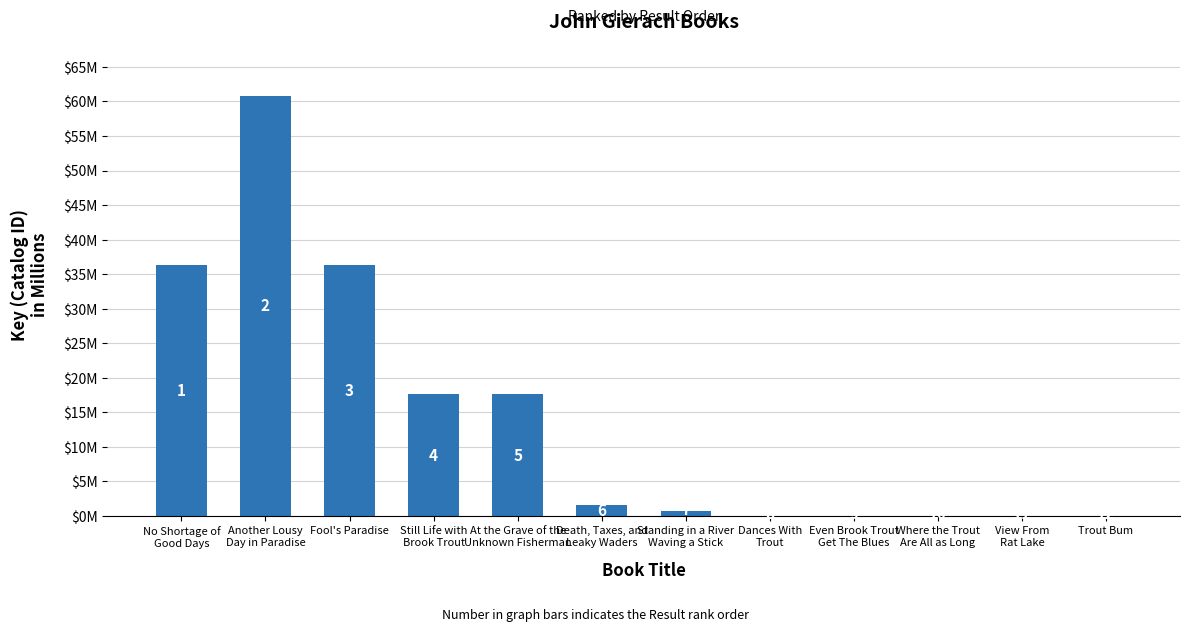

The value at Where the Trout
Are All as Long is 0.0. True or false?

True